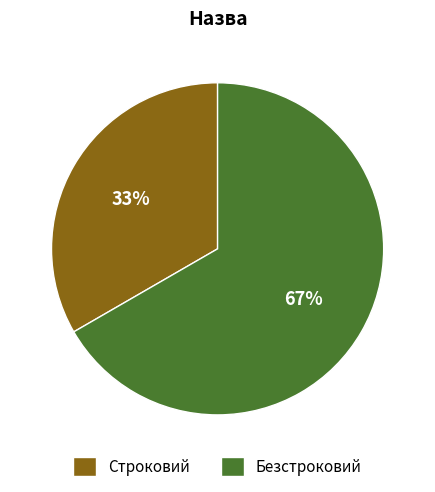

What percentage is the Строковий slice, to the nearest percent?

33%